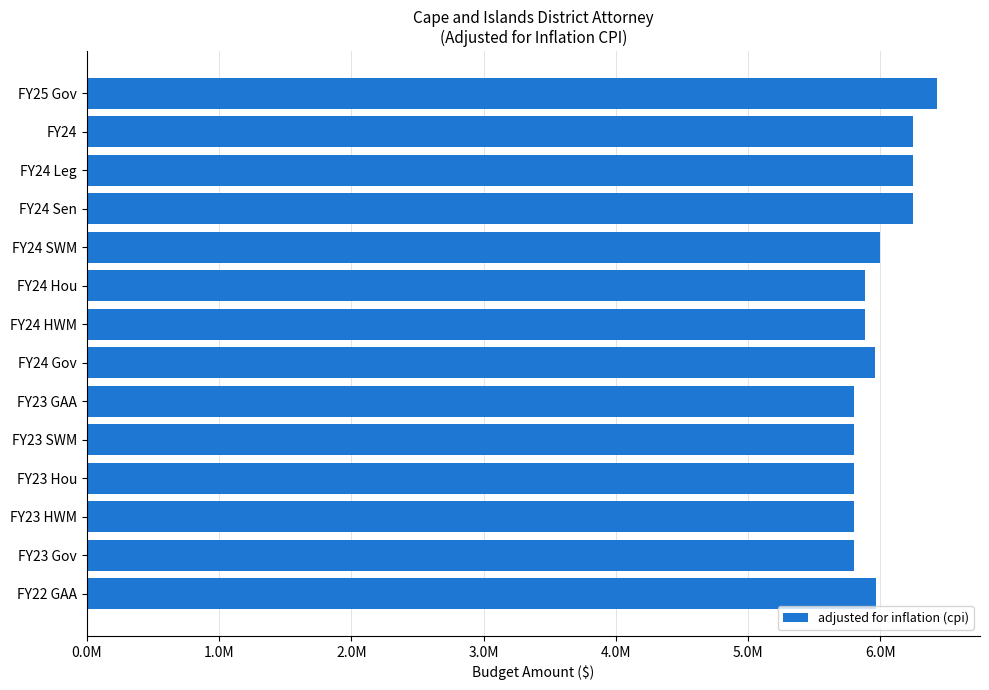

Are the bars horizontal?

Yes